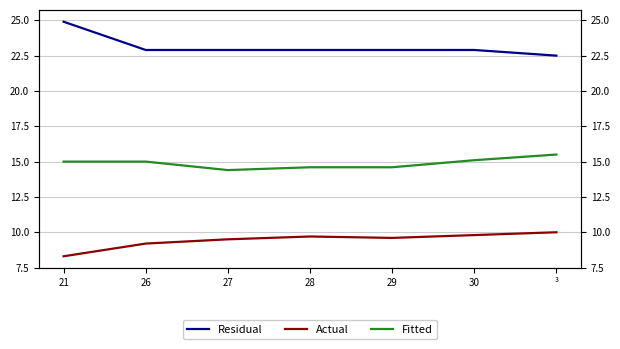

Reading right to left, extract all data points from this chart.

Residual: ³=22.5	30=22.9	29=22.9	28=22.9	27=22.9	26=22.9	21=24.9
Actual: ³=10.0	30=9.8	29=9.6	28=9.7	27=9.5	26=9.2	21=8.3
Fitted: ³=15.5	30=15.1	29=14.6	28=14.6	27=14.4	26=15.0	21=15.0